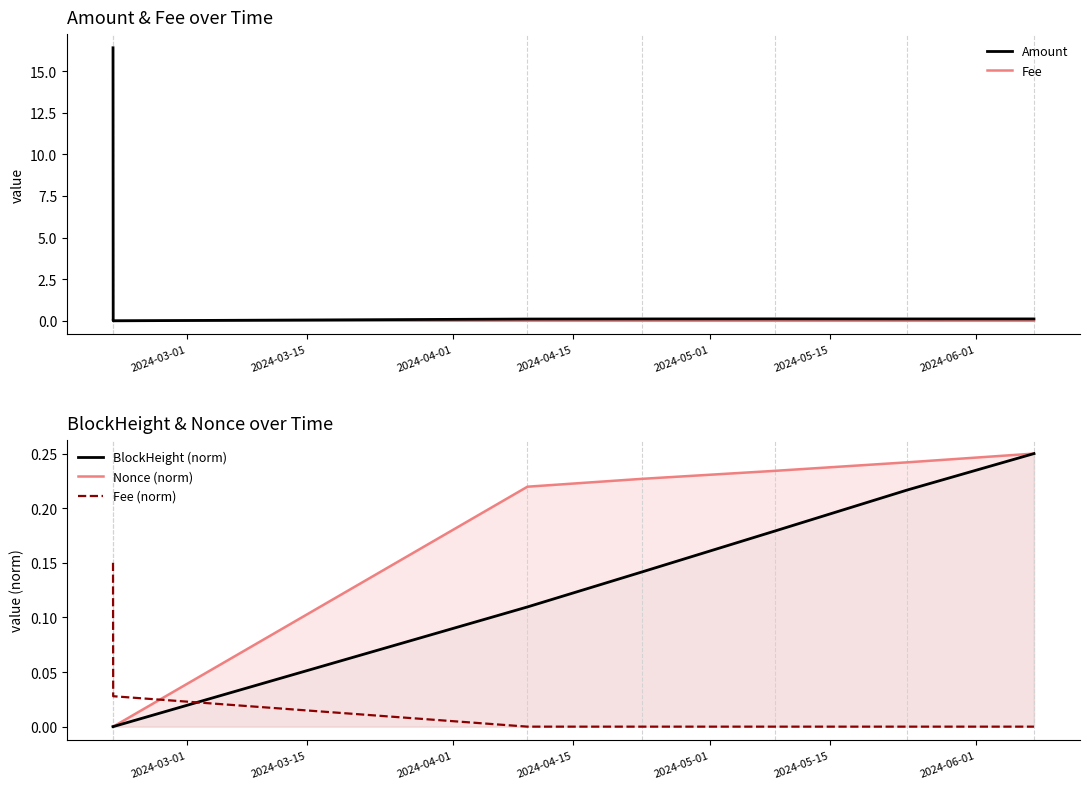

Where do Fee and Amount first cross each other?

2024-03-01 and 2024-03-15